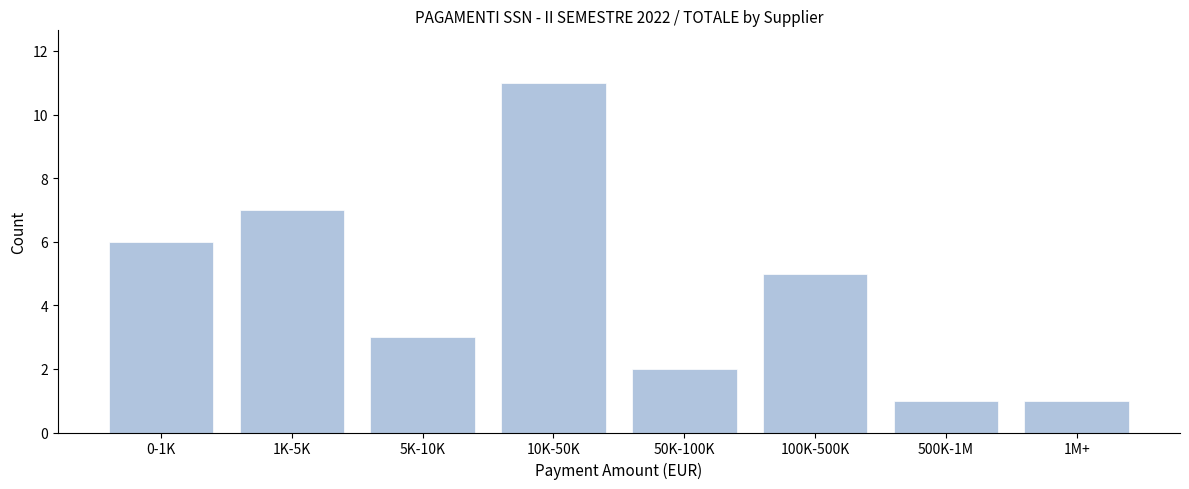

Reading right to left, transcribe all the data shown in this chart.

1M+=1	500K-1M=1	100K-500K=5	50K-100K=2	10K-50K=11	5K-10K=3	1K-5K=7	0-1K=6